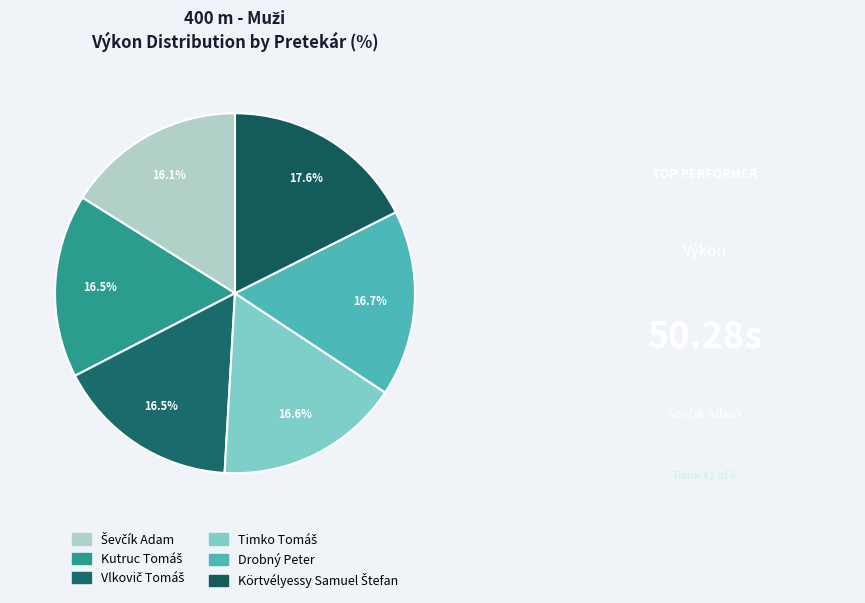

How many segments does this pie chart have?

6